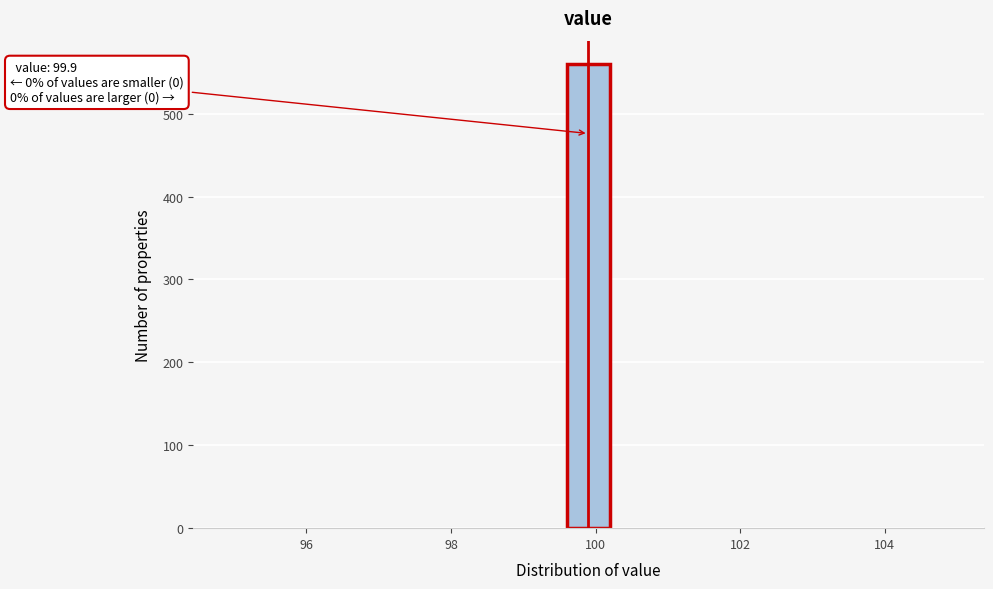

Around what value on the x-axis is the tallest bar? Give the approximate position of its centre, as read against the axis.

100.0